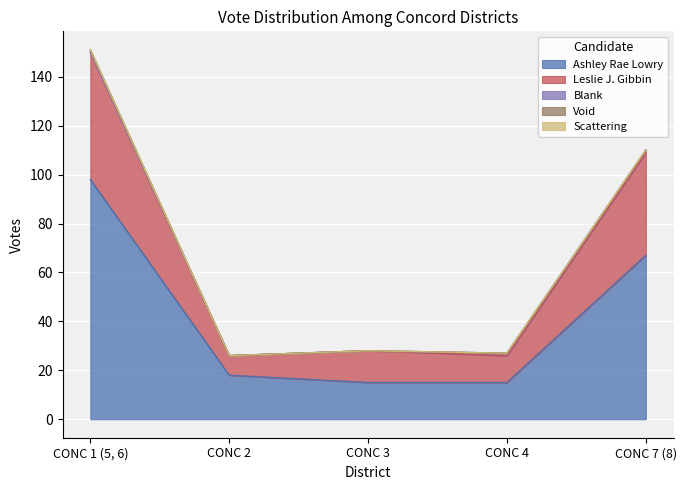

True or false: Ashley Rae Lowry and Void cross at least once.

False